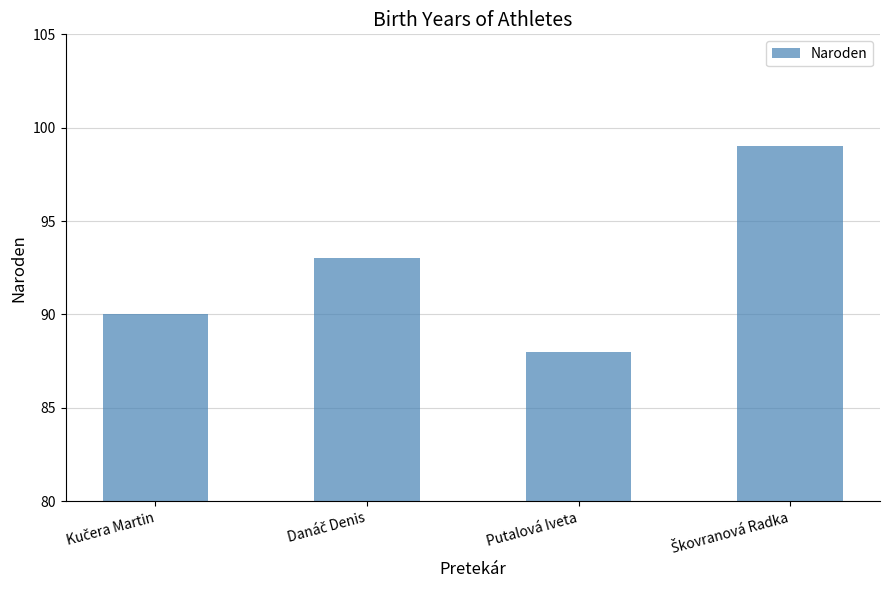

Reading left to right, list all the values displayed in this chart.

90	93	88	99